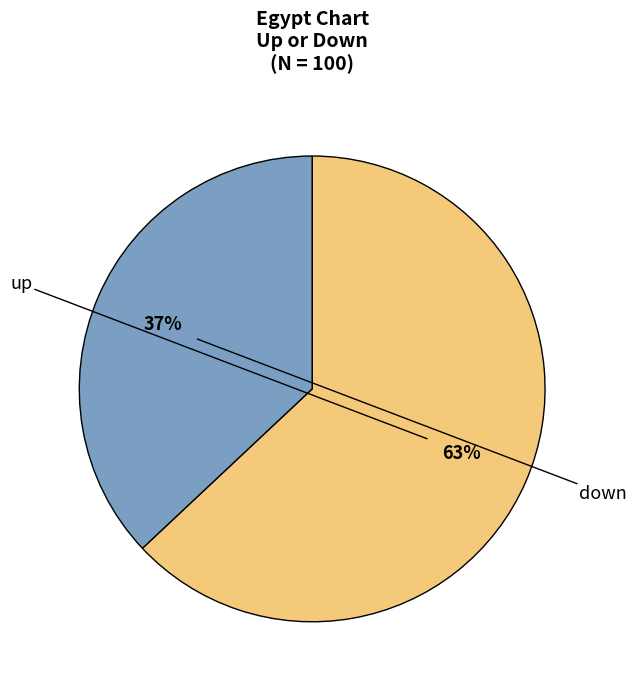

Does any single category account for the majority?

Yes